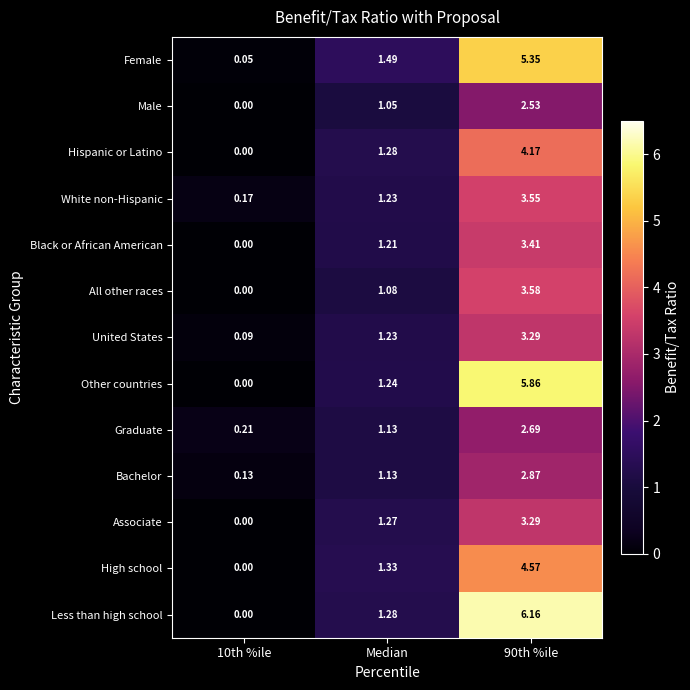

Where is Graduate nearest to the value 1?

Median